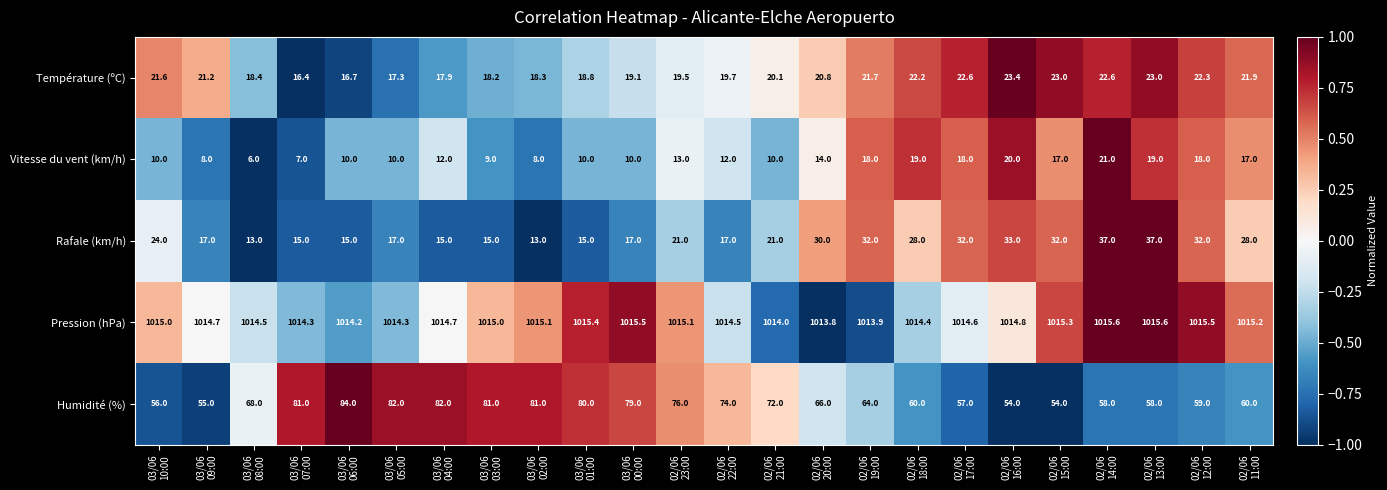

What is the difference between the second highest and minimum values in the Rafale (km/h) series?

24.0